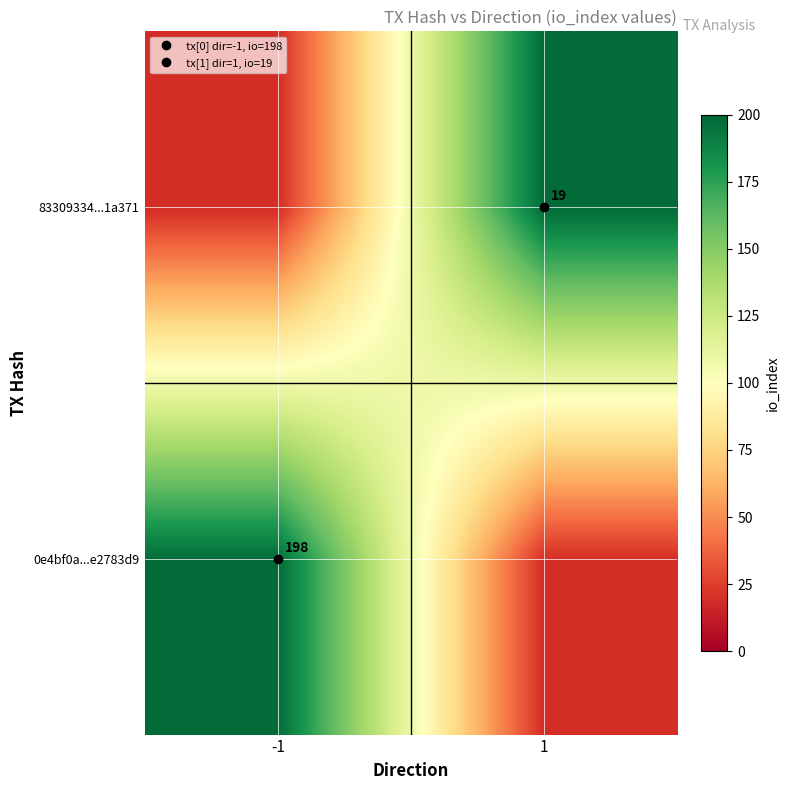

What is the difference between the highest and lowest values at 1?

179